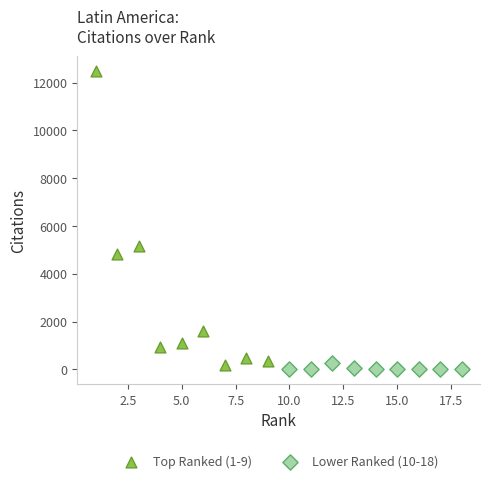

Which series contains the highest Y value?

Top Ranked (1-9)